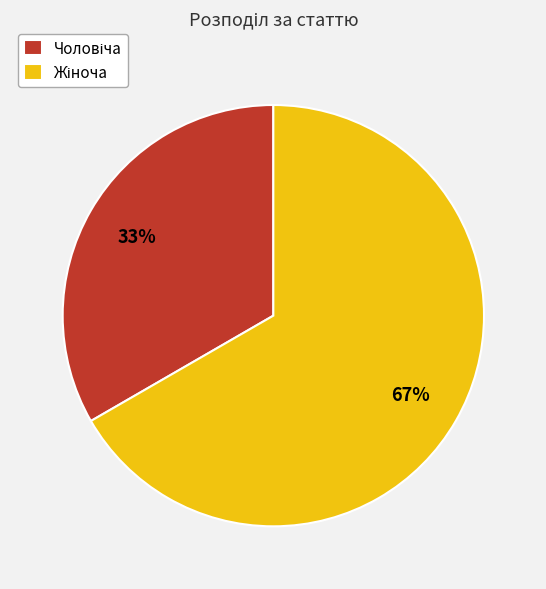

Does any single category account for the majority?

Yes